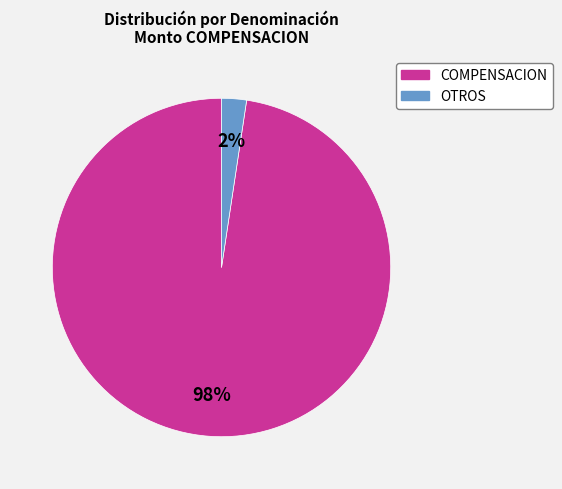

Is there a majority slice in this chart?

Yes